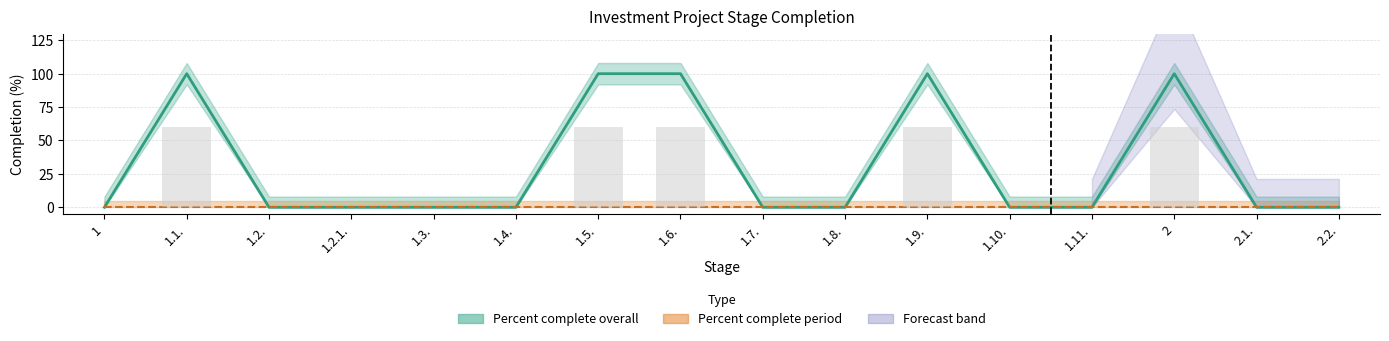

List the labels in order of value, largest first.

1.1., 1.5., 1.6., 1.9., 2, 1, 1.2., 1.2.1., 1.3., 1.4., 1.7., 1.8., 1.10., 1.11., 2.1., 2.2.